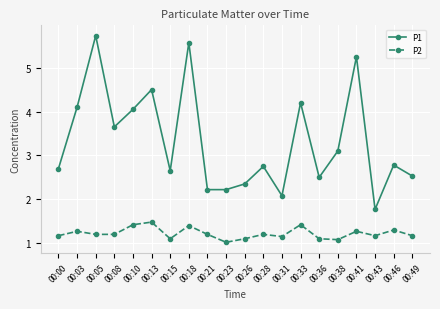

Which series has the widest spread of values?

P1